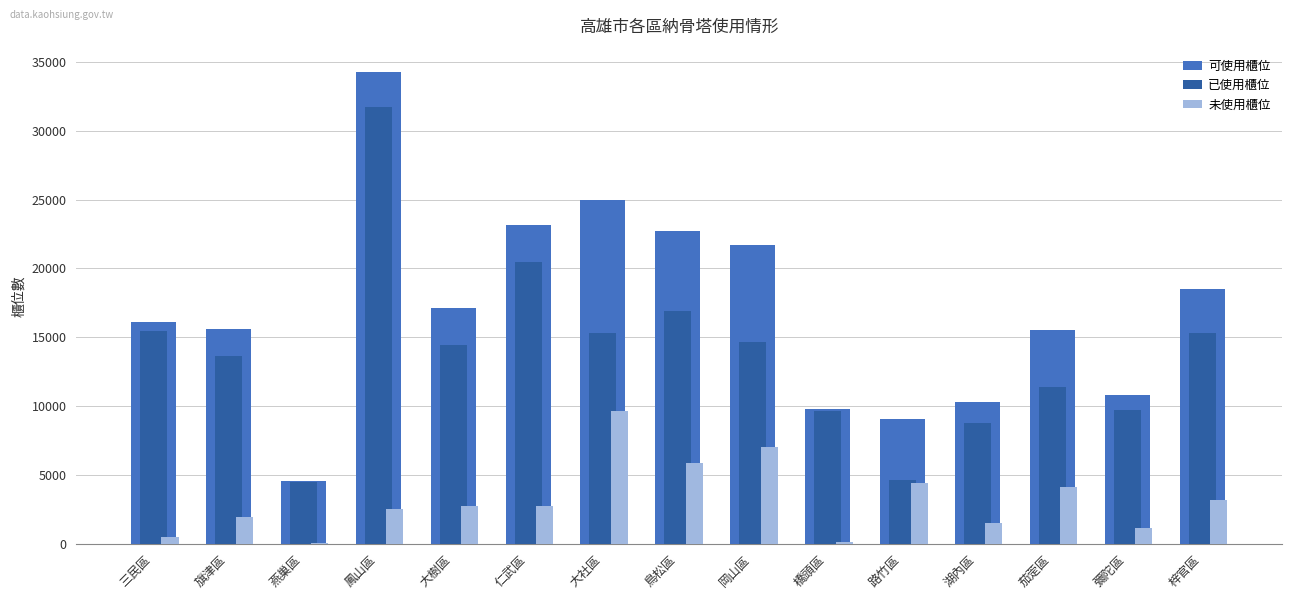

Which category has the highest value across all series?

鳳山區